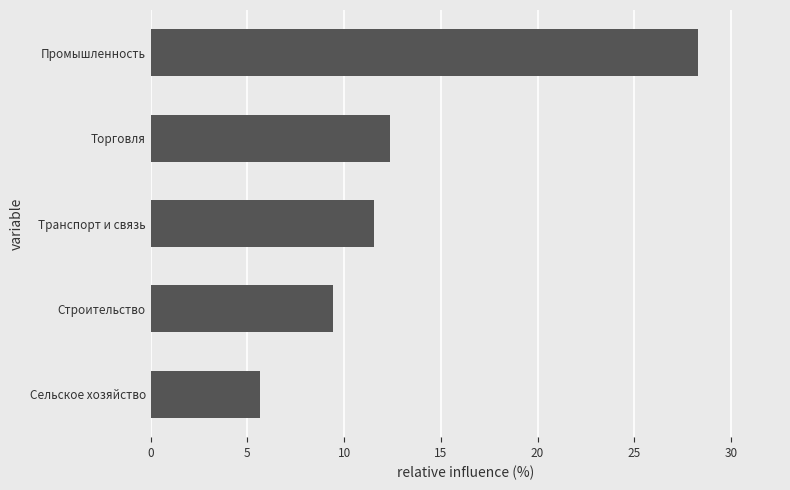

At which label is the value closest to 16?

Торговля